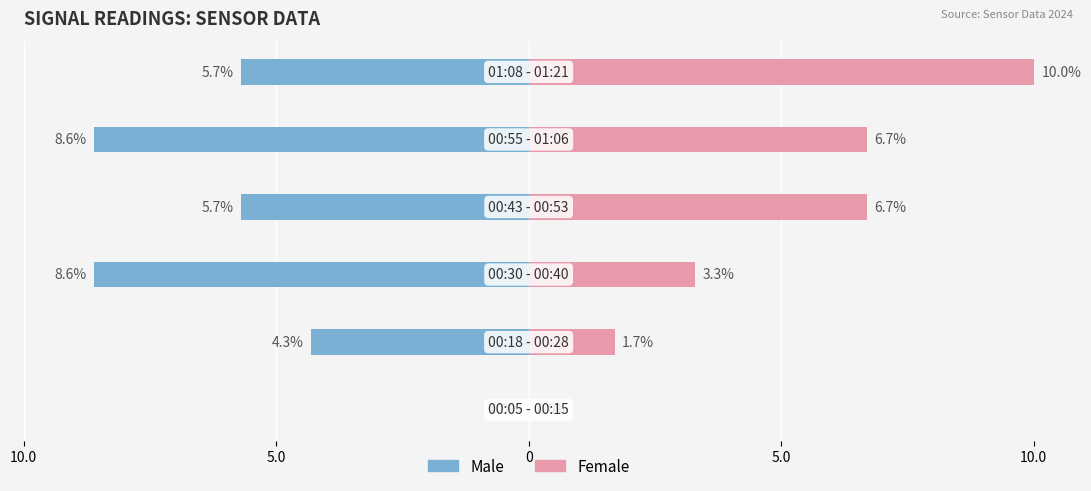

At how many categories does at least one series exceed 1?

5